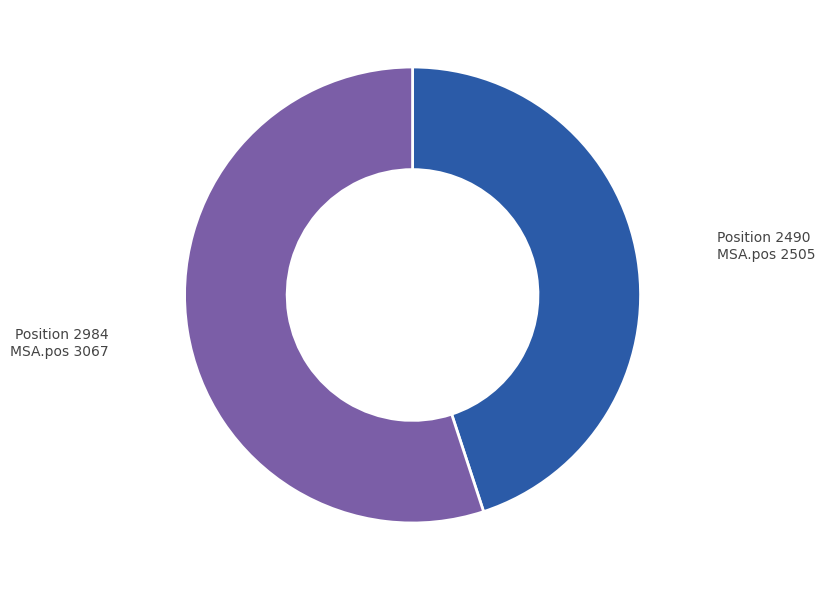

Is there a majority slice in this chart?

Yes